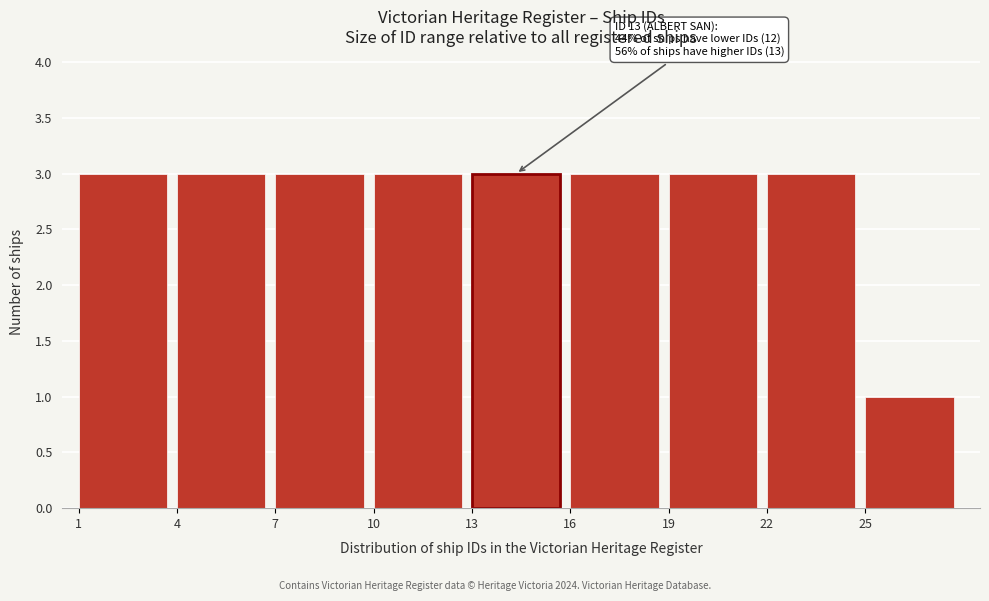

Reading right to left, extract all data points from this chart.

1	3	3	3	3	3	3	3	3